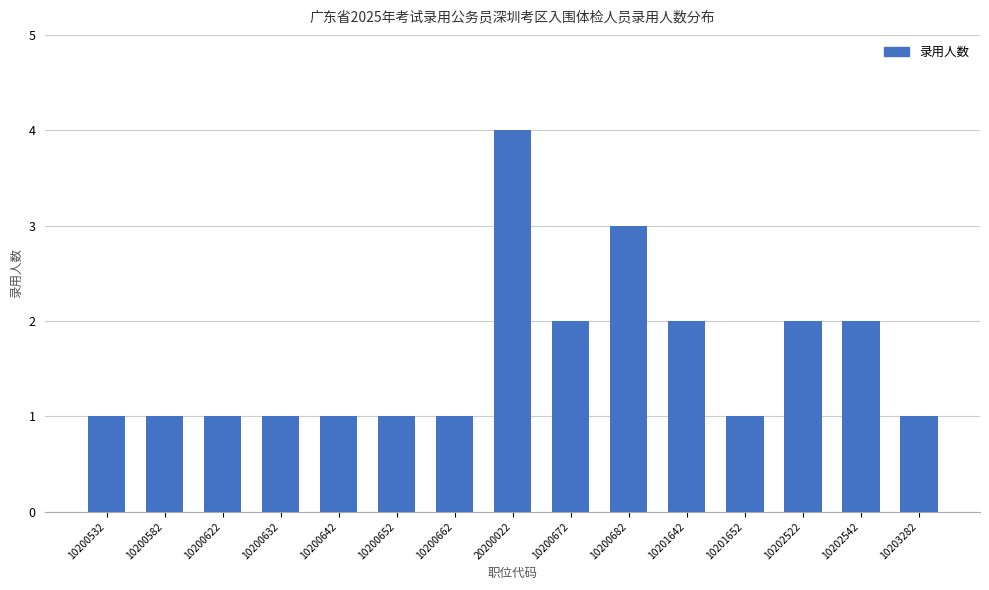

How many data points does each series have?

15